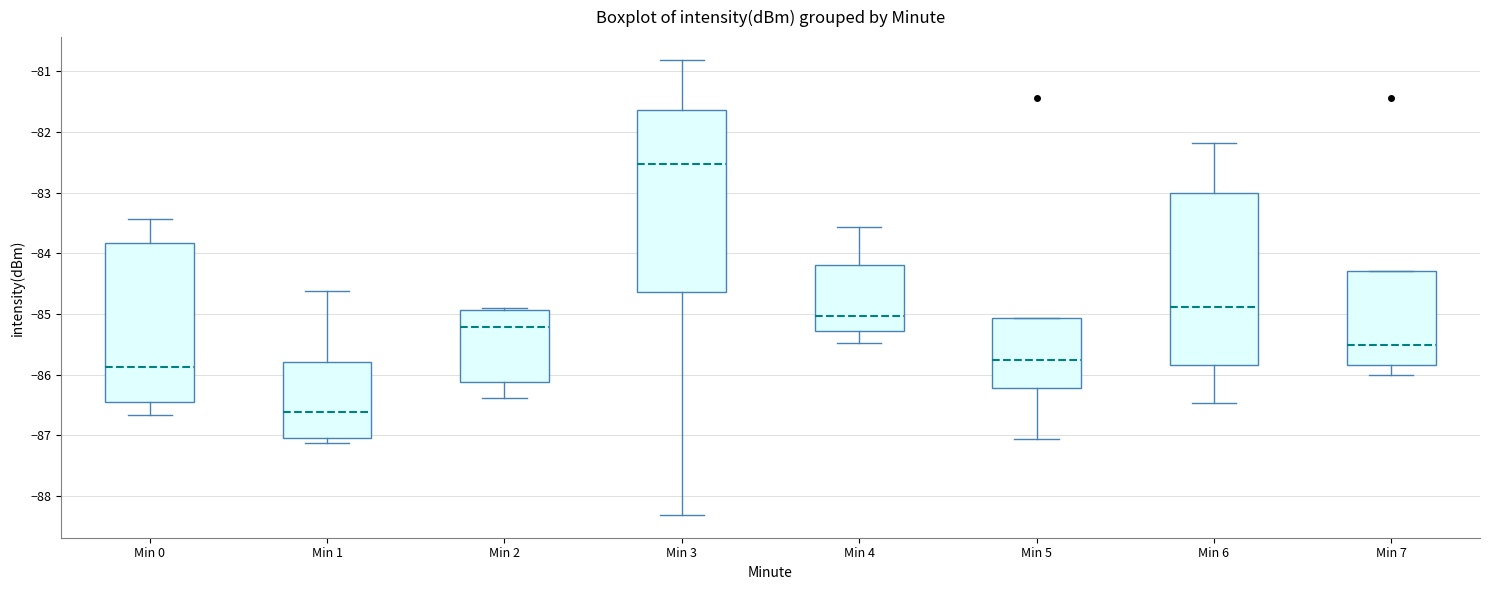

Which box's median line is the lowest?

Min 1